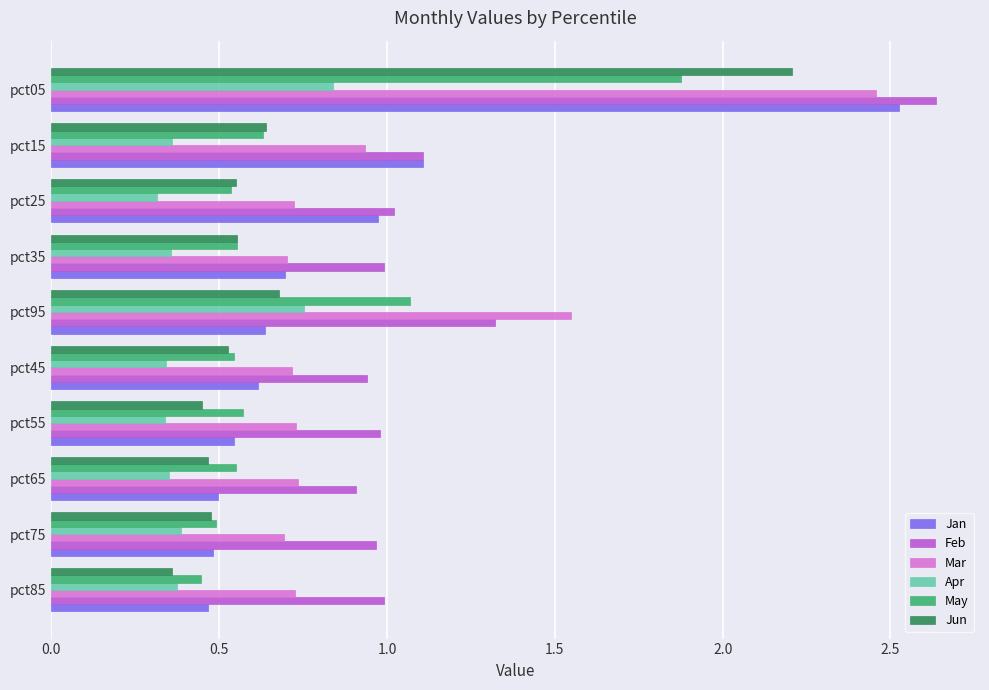

What is the sum of all Jun values?

6.9